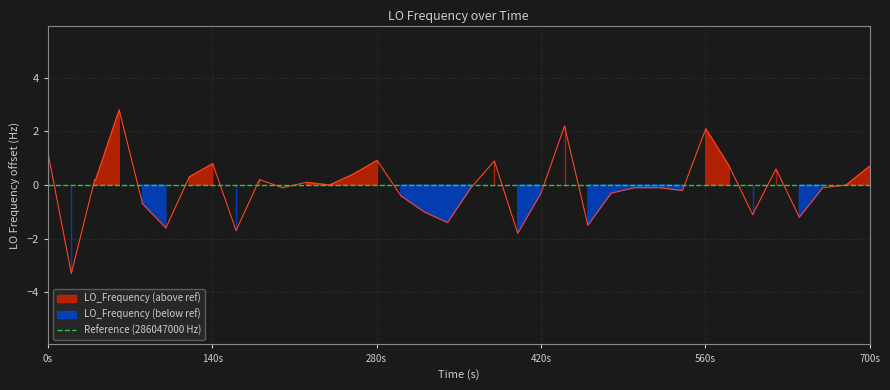

True or false: there are more than 0 points higher than both neighbors.

True